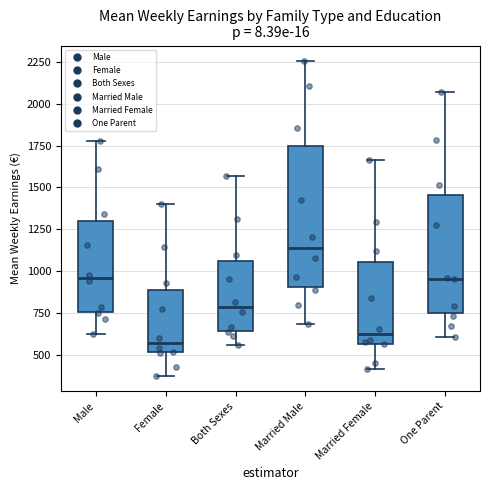

Reading left to right, read every box against the y-axis: the position of its median line, the range the box covers, and the ends of its whiskers. The values are not printed on the chart, so give them approximately, as read against the axis.

Male: median 950, box 750 to 1300, whiskers 650 to 1800
Female: median 550, box 500 to 900, whiskers 400 to 1400
Both Sexes: median 800, box 650 to 1050, whiskers 550 to 1550
Married Male: median 1150, box 900 to 1750, whiskers 700 to 2250
Married Female: median 600, box 550 to 1050, whiskers 400 to 1650
One Parent: median 950, box 750 to 1450, whiskers 600 to 2050